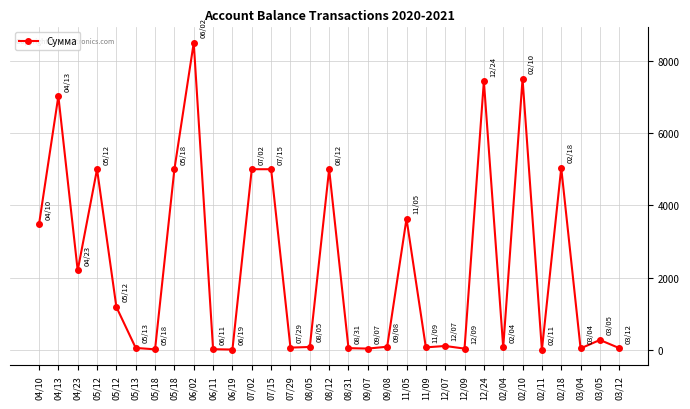

What is the sum of all values?

72087.4